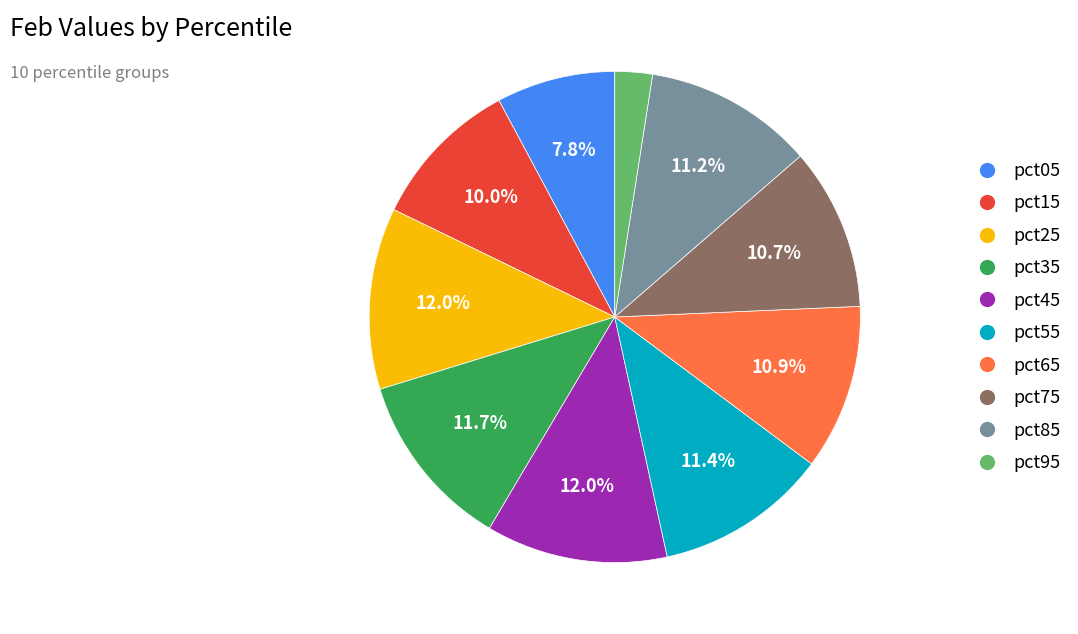

True or false: pct55 accounts for 11% of the total.

True